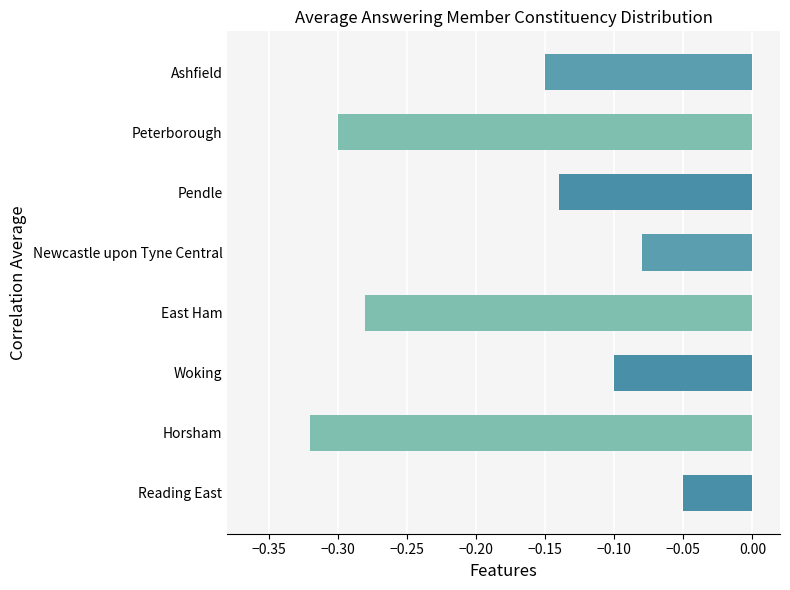

Which has a higher value, Newcastle upon Tyne Central or East Ham?

Newcastle upon Tyne Central